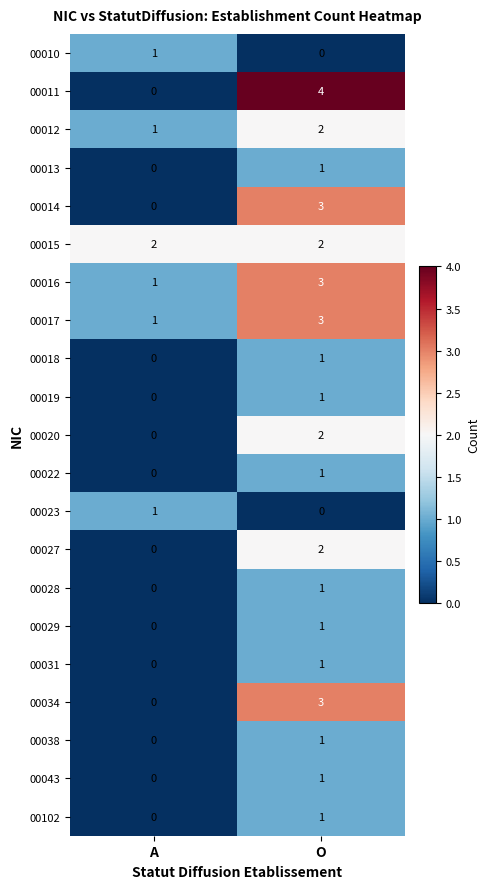

What is the difference between the maximum and minimum values in the 00011 series?

4